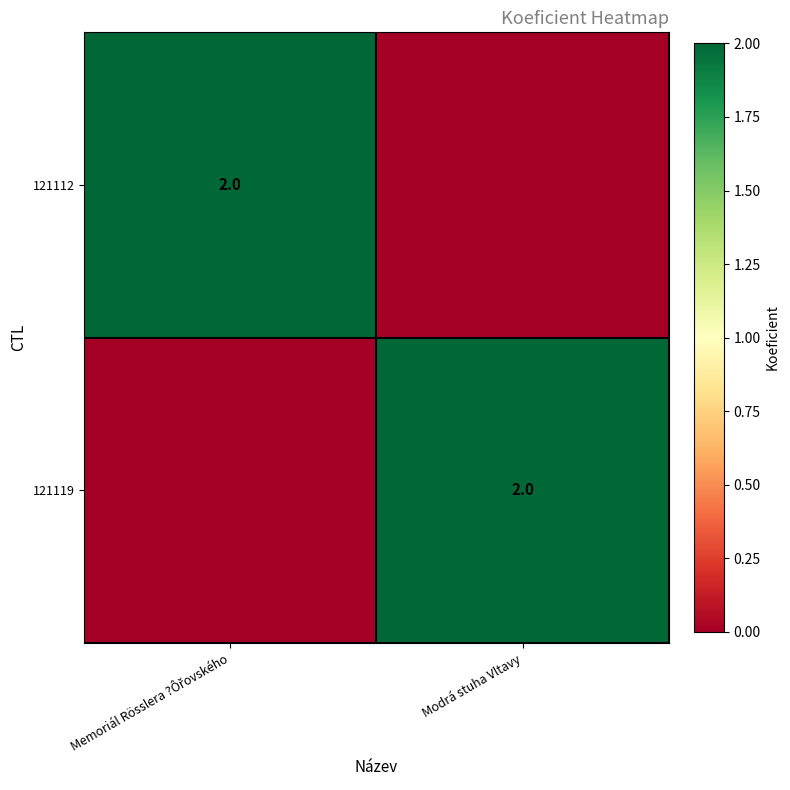

The value of 121119 at Modrá stuha Vltavy is 2. True or false?

True